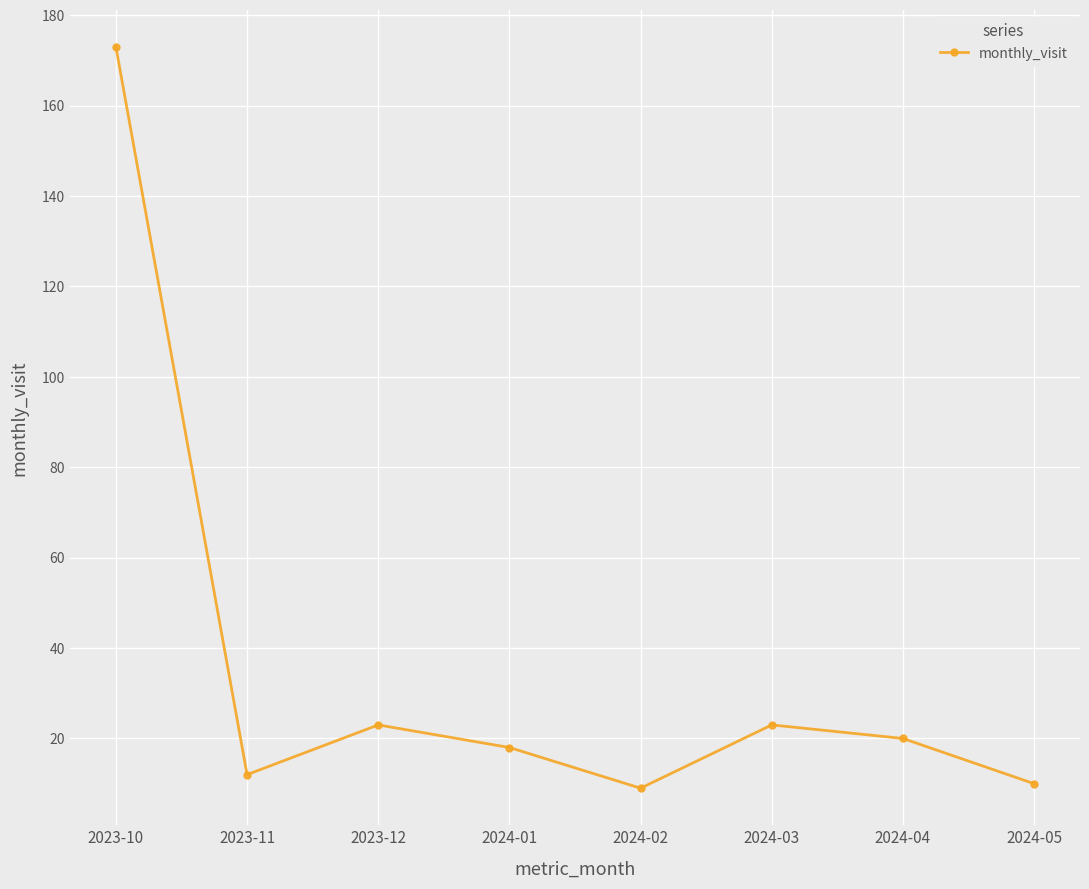

What is the maximum value shown in the chart?

173